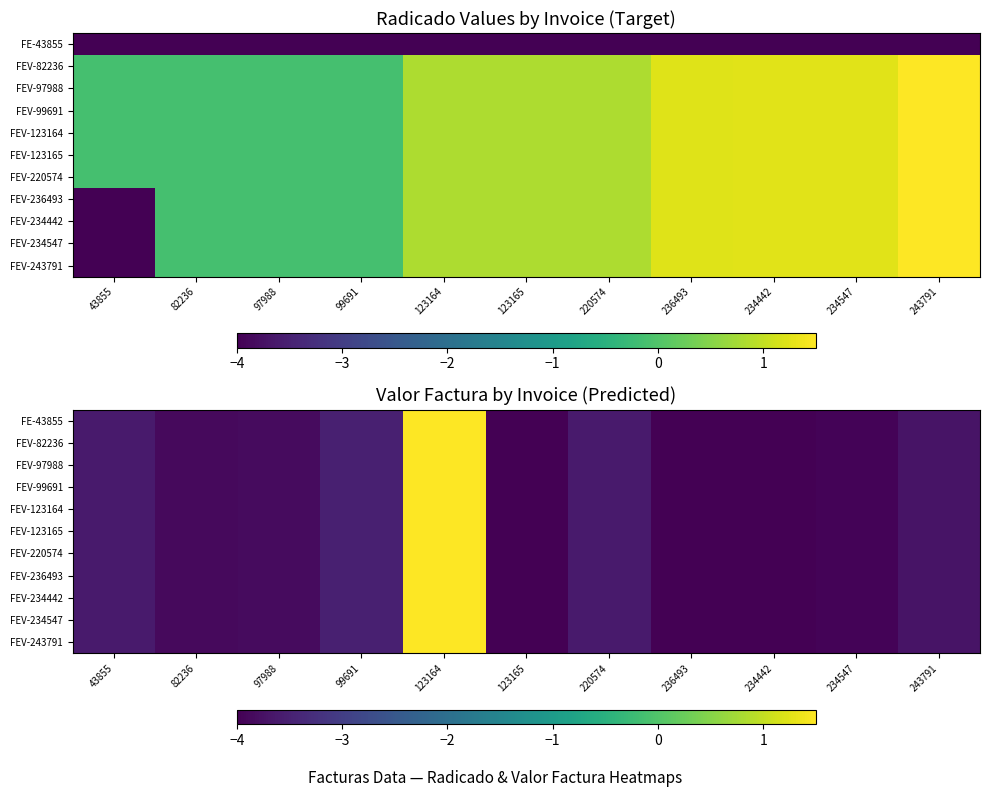

What is the greatest value displayed?

1.5